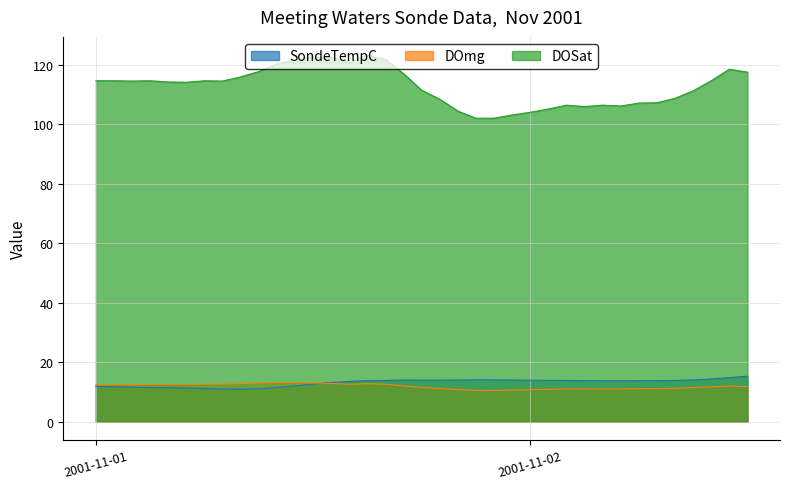

What is the highest value of the SondeTempC series?

15.3